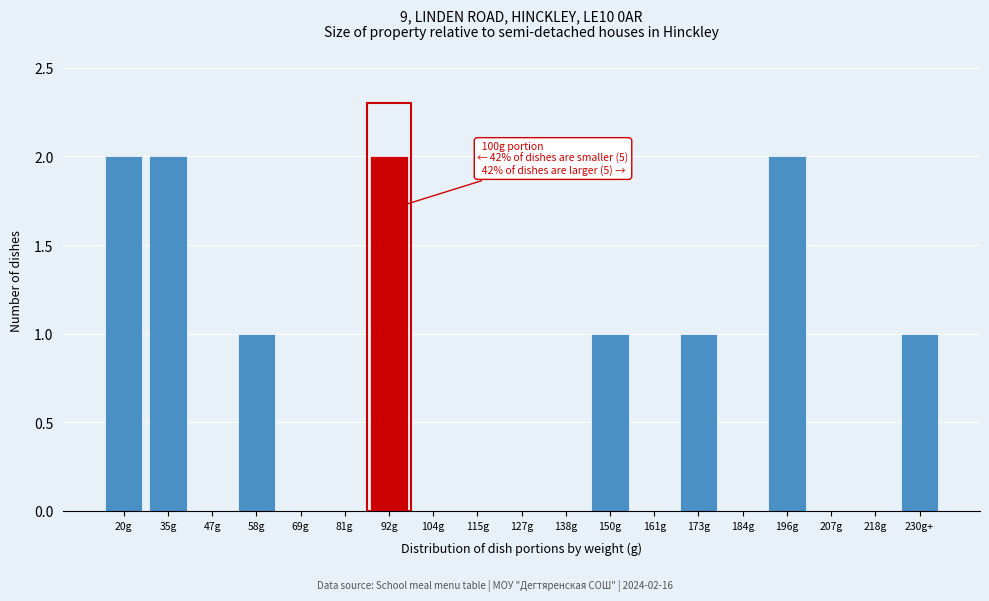

Reading right to left, extract all data points from this chart.

230g+=1	218g=0	207g=0	196g=2	184g=0	173g=1	161g=0	150g=1	138g=0	127g=0	115g=0	104g=0	92g=2	81g=0	69g=0	58g=1	47g=0	35g=2	20g=2